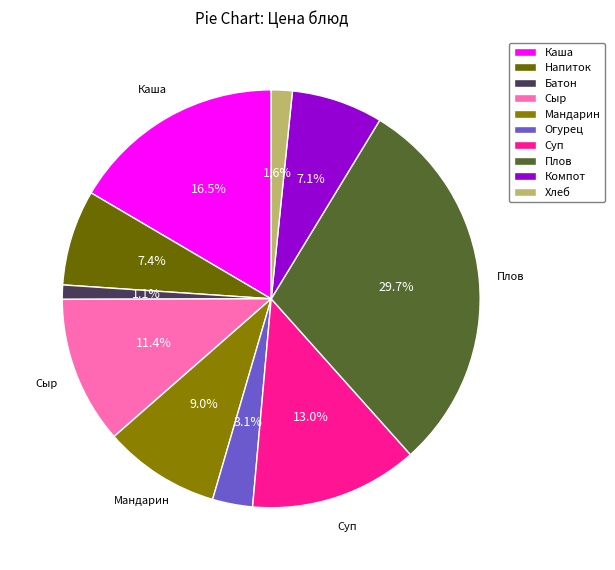

How many slices are in this pie chart?

10